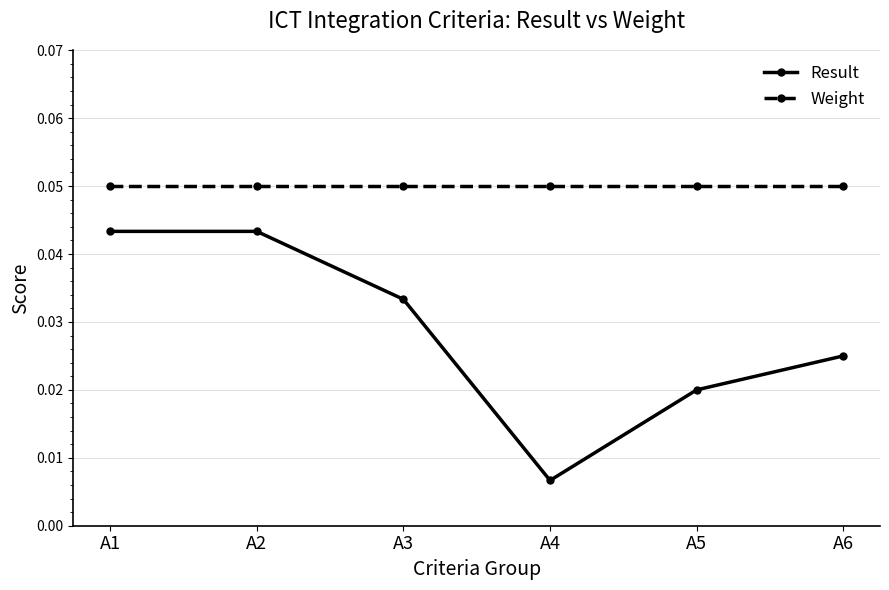

True or false: Weight and Result intersect in this chart.

False